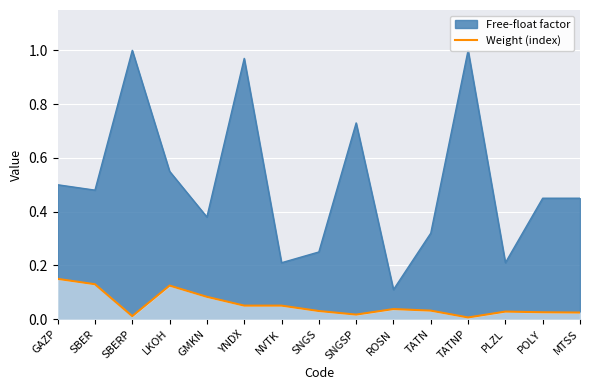

The chart shows a value of 0.1 at GAZP. True or false?

True